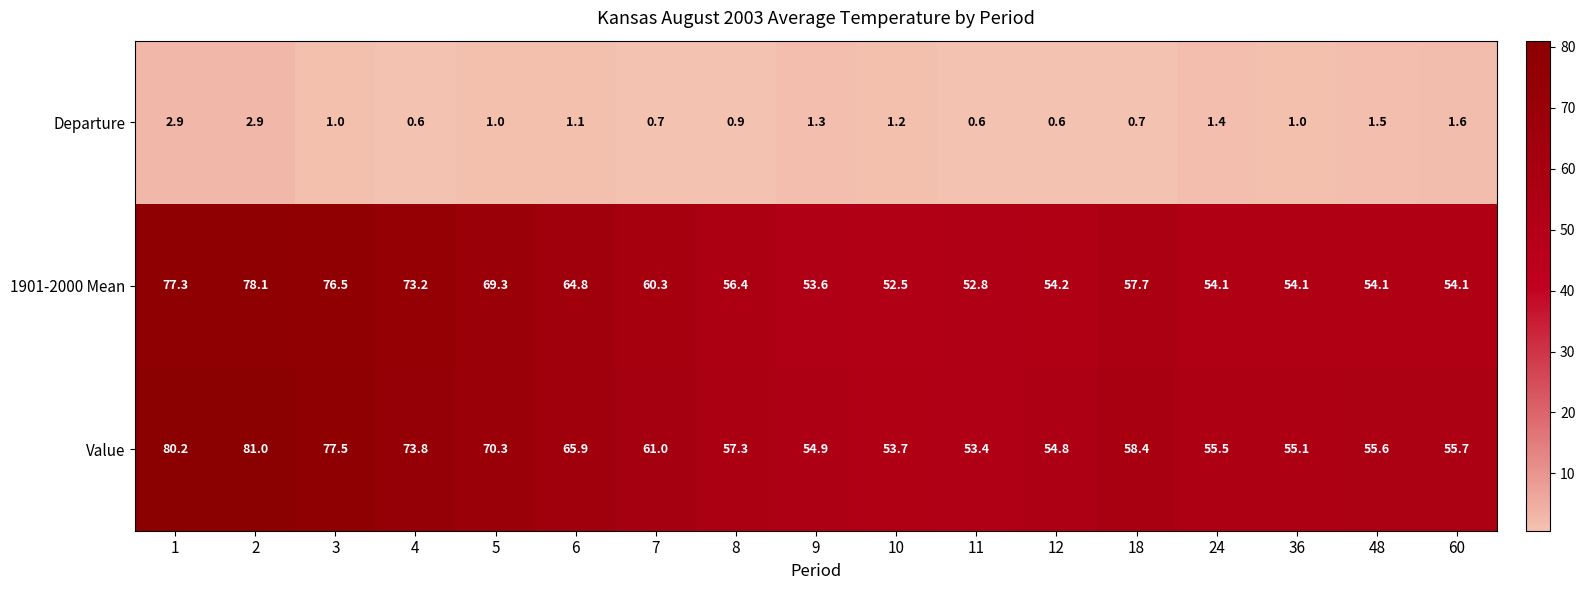

Rank the series at 60 from highest to lowest value.

Value, 1901-2000 Mean, Departure